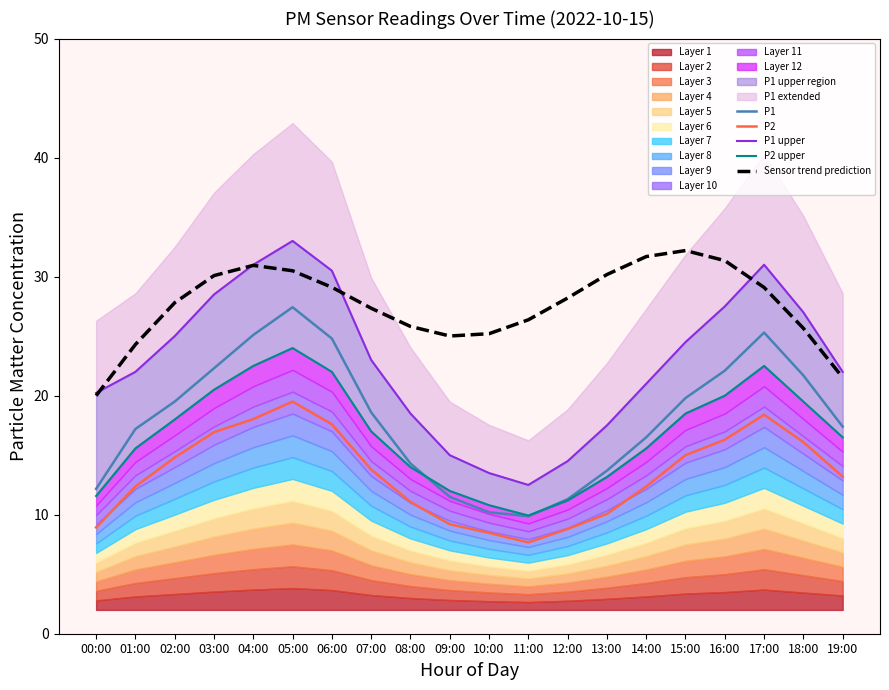

List the labels in order of Sensor trend prediction value, largest first.

15:00, 14:00, 16:00, 04:00, 05:00, 13:00, 03:00, 06:00, 17:00, 12:00, 02:00, 07:00, 11:00, 08:00, 18:00, 10:00, 09:00, 01:00, 19:00, 00:00